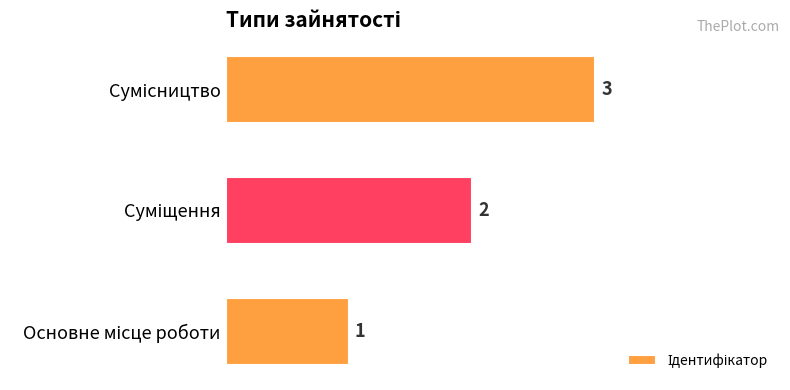

How many values are between 1 and 3?

3